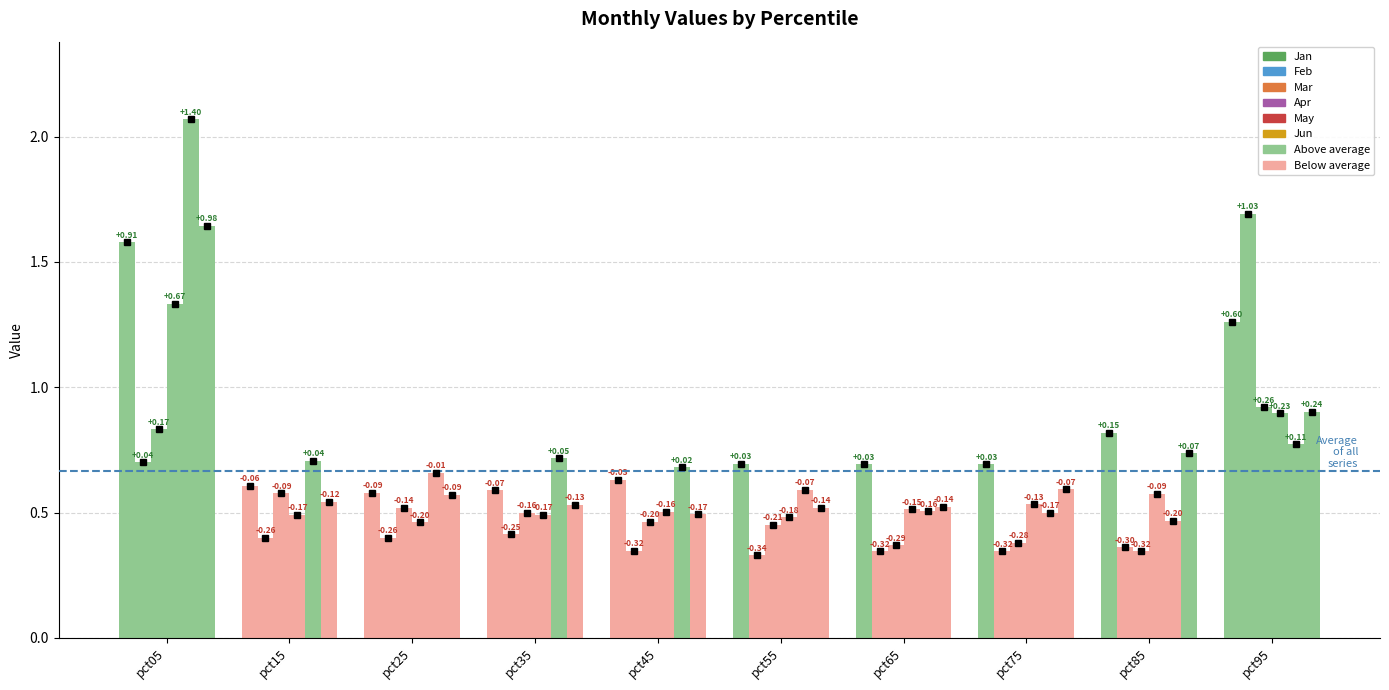

Reading left to right, extract all data points from this chart.

Jan: pct05=1.6	pct15=0.6	pct25=0.6	pct35=0.6	pct45=0.6	pct55=0.7	pct65=0.7	pct75=0.7	pct85=0.8	pct95=1.3
Feb: pct05=0.7	pct15=0.4	pct25=0.4	pct35=0.4	pct45=0.3	pct55=0.3	pct65=0.3	pct75=0.3	pct85=0.4	pct95=1.7
Mar: pct05=0.8	pct15=0.6	pct25=0.5	pct35=0.5	pct45=0.5	pct55=0.5	pct65=0.4	pct75=0.4	pct85=0.3	pct95=0.9
Apr: pct05=1.3	pct15=0.5	pct25=0.5	pct35=0.5	pct45=0.5	pct55=0.5	pct65=0.5	pct75=0.5	pct85=0.6	pct95=0.9
May: pct05=2.1	pct15=0.7	pct25=0.7	pct35=0.7	pct45=0.7	pct55=0.6	pct65=0.5	pct75=0.5	pct85=0.5	pct95=0.8
Jun: pct05=1.6	pct15=0.5	pct25=0.6	pct35=0.5	pct45=0.5	pct55=0.5	pct65=0.5	pct75=0.6	pct85=0.7	pct95=0.9